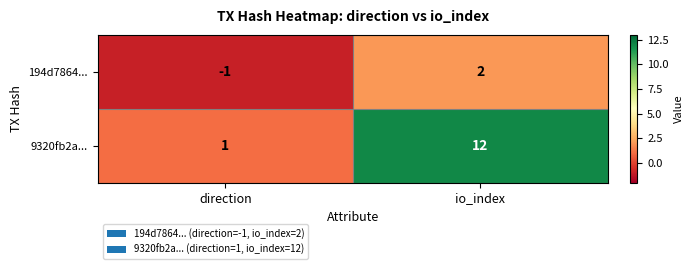

List the series in order of their peak value, lowest first.

194d7864..., 9320fb2a...